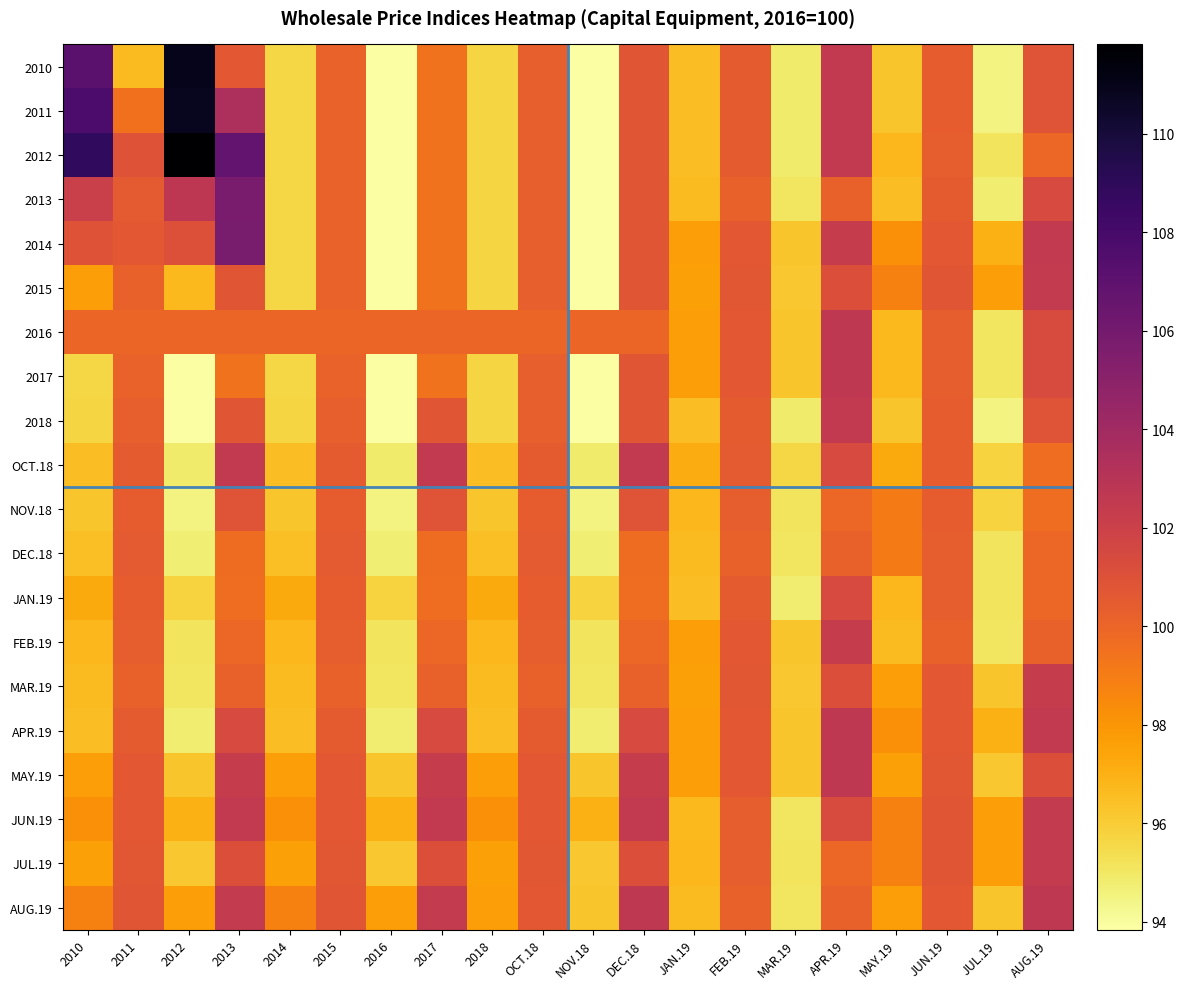

Which category has the lowest value across all series?

2016